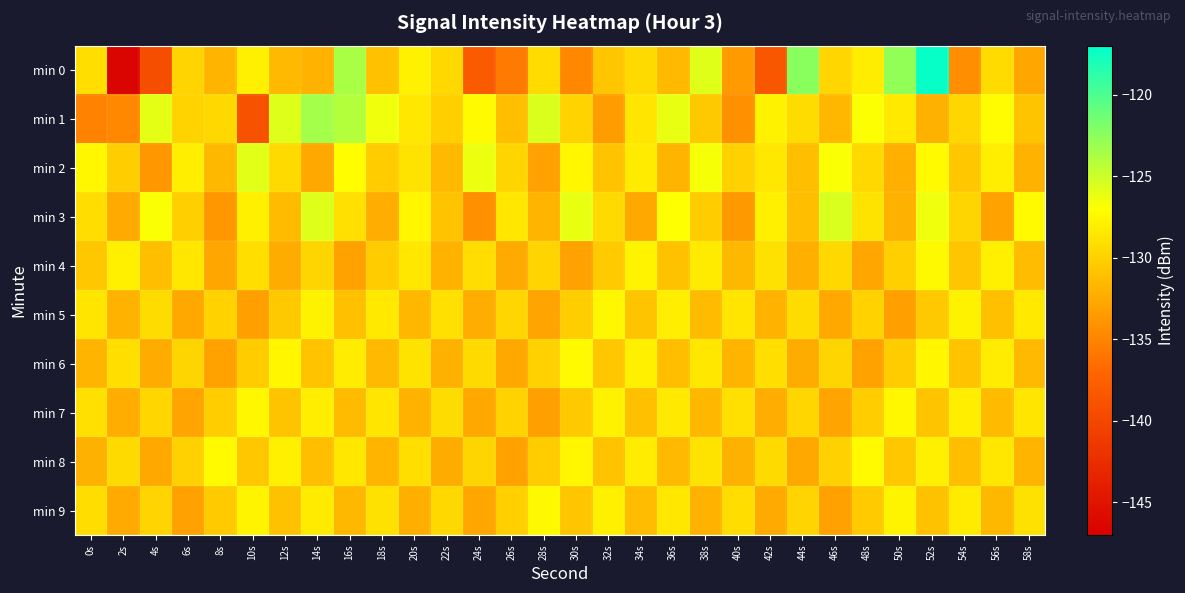

What is the smallest value displayed?

-146.5